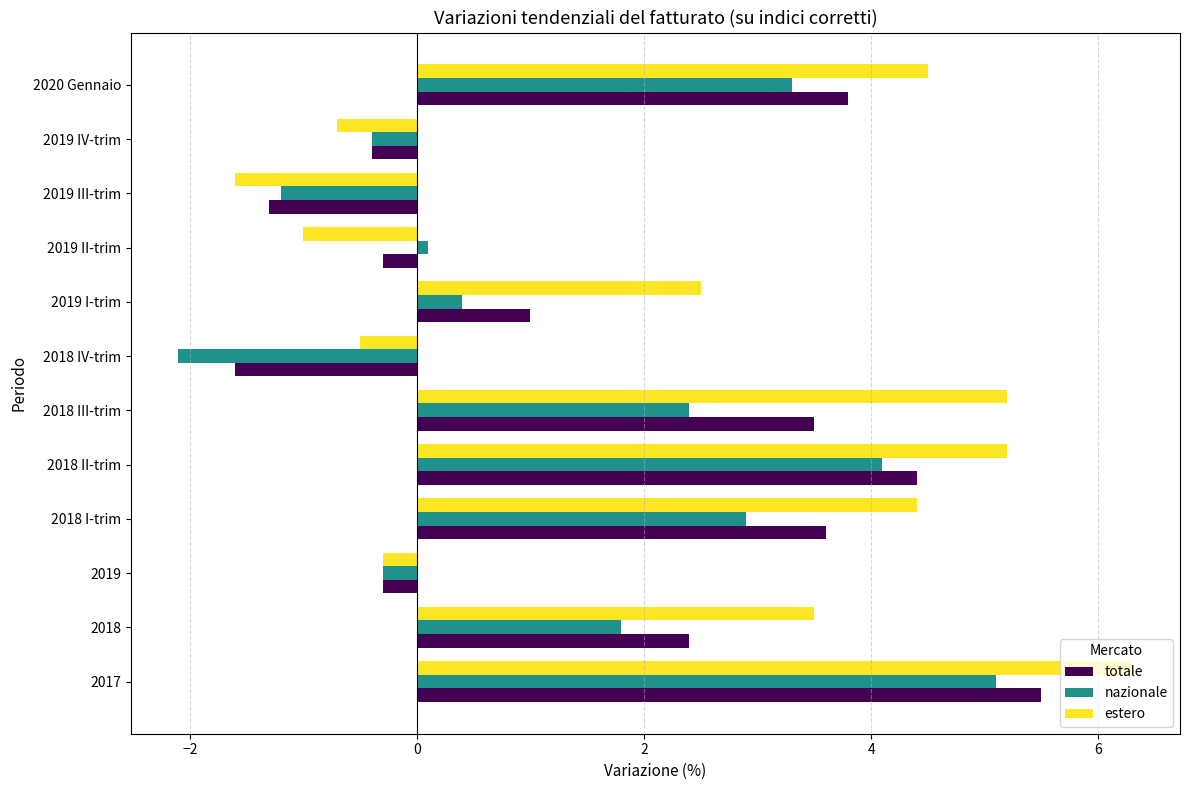

What is the average value of the estero series?

2.3